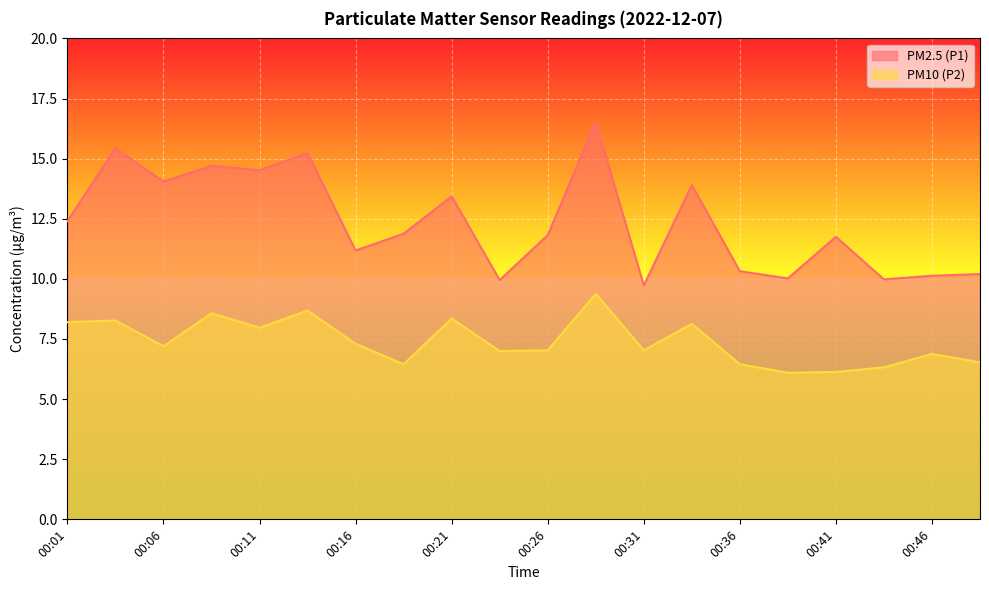

What is the difference between the maximum and minimum values in the PM10 (P2) series?

3.3